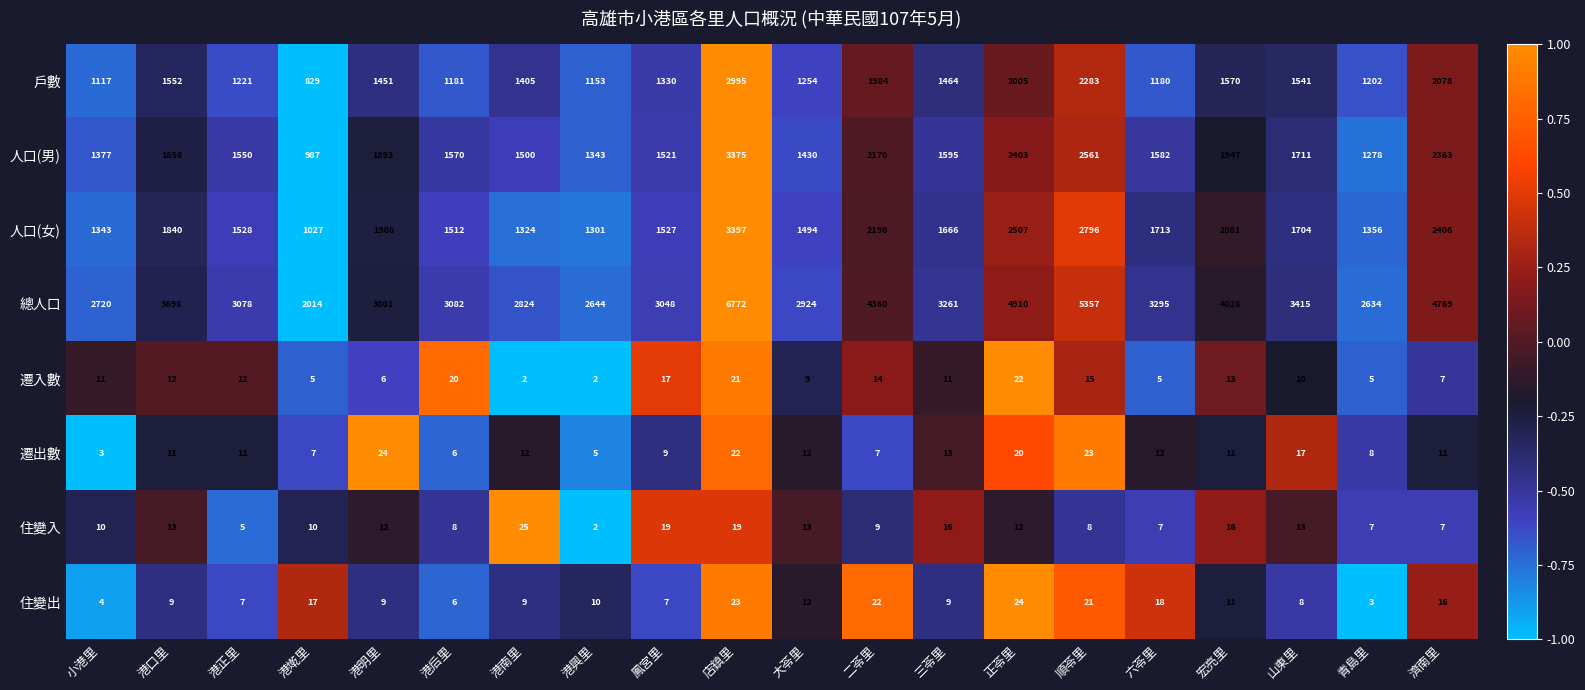

Which series changed the most between 店鎮里 and 六苓里?

總人口